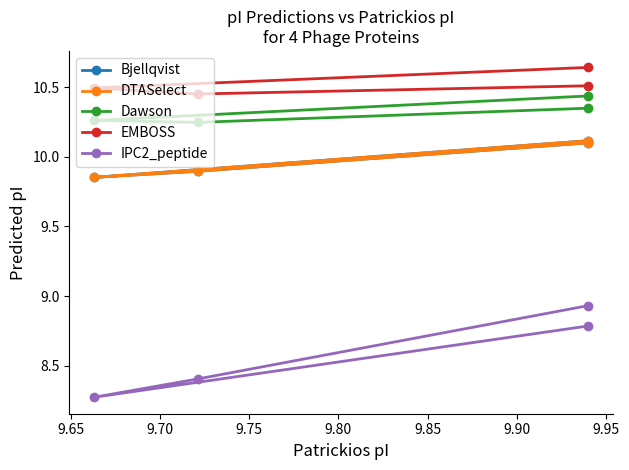

What are all the series names shown in the legend?

Bjellqvist, DTASelect, Dawson, EMBOSS, IPC2_peptide